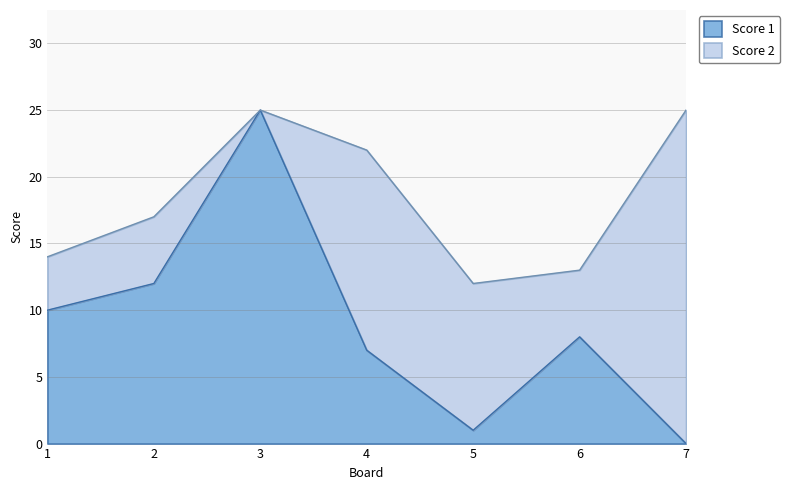

What is the difference between the values at 2 and 6?

4